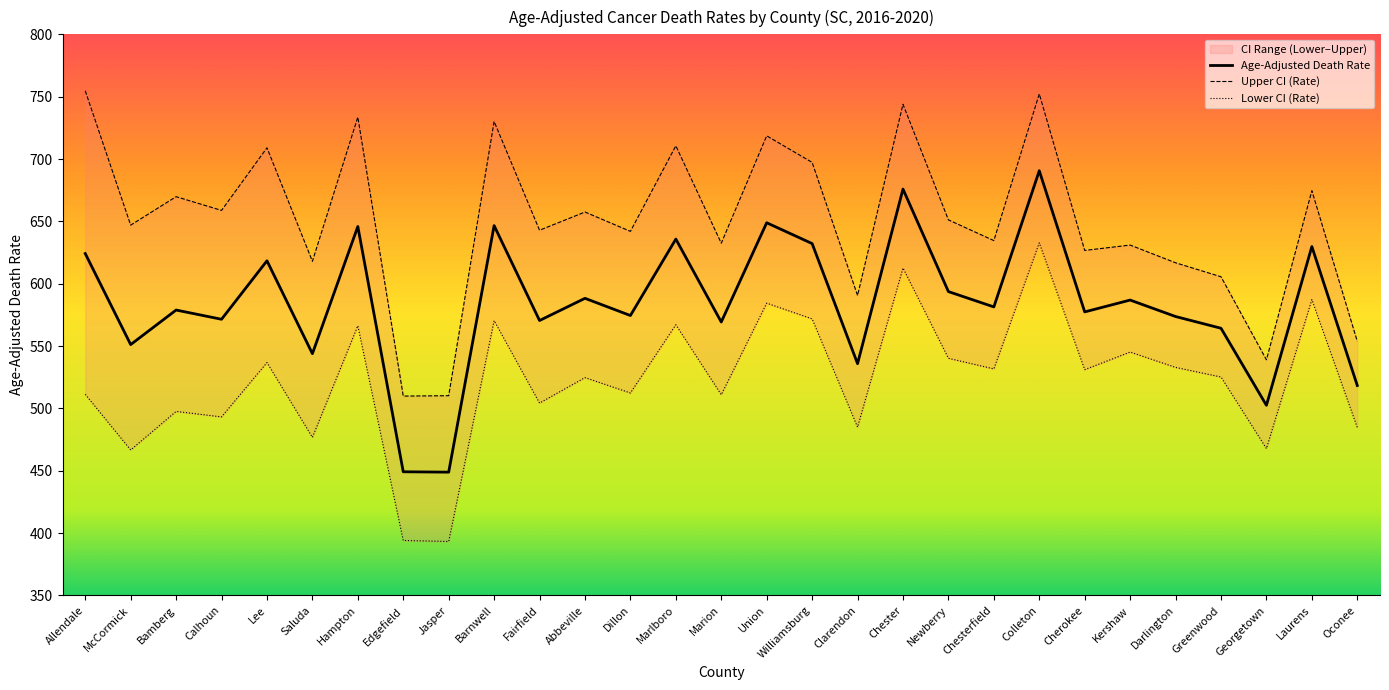

Where does the Upper CI (Rate) series first go above 647?

Allendale